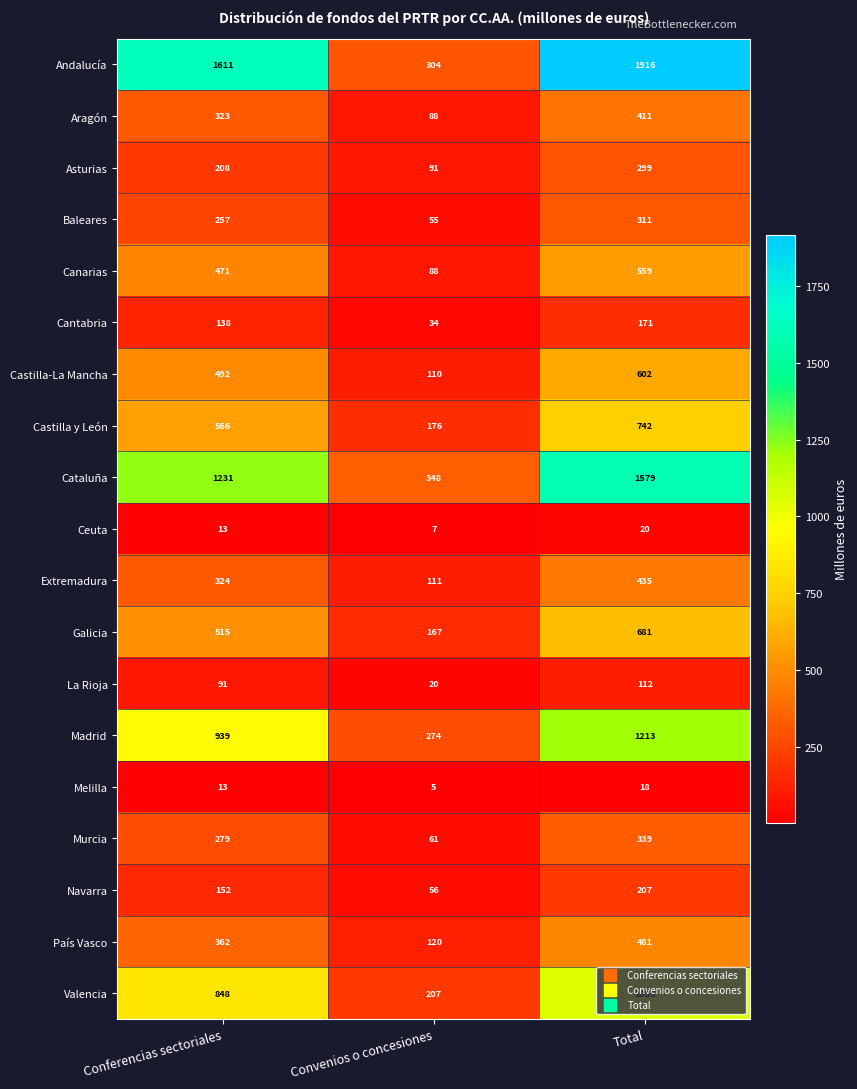

What is the difference between the highest and lowest values at Convenios o concesiones?

343